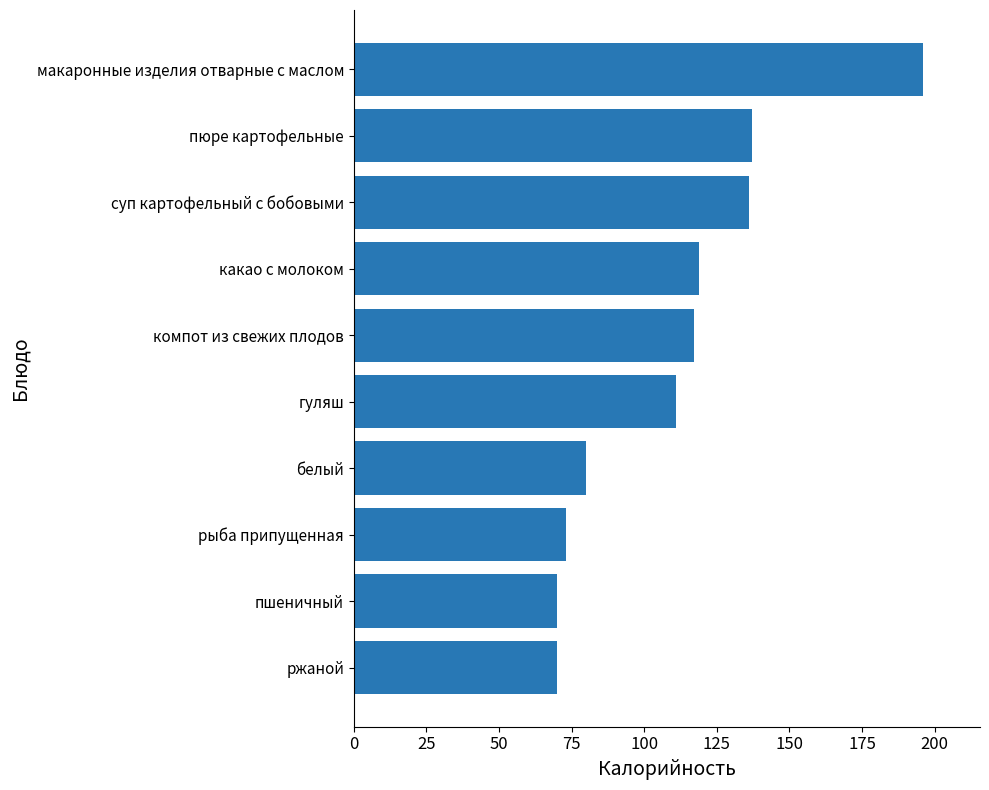

What value does the data have at гуляш?

111